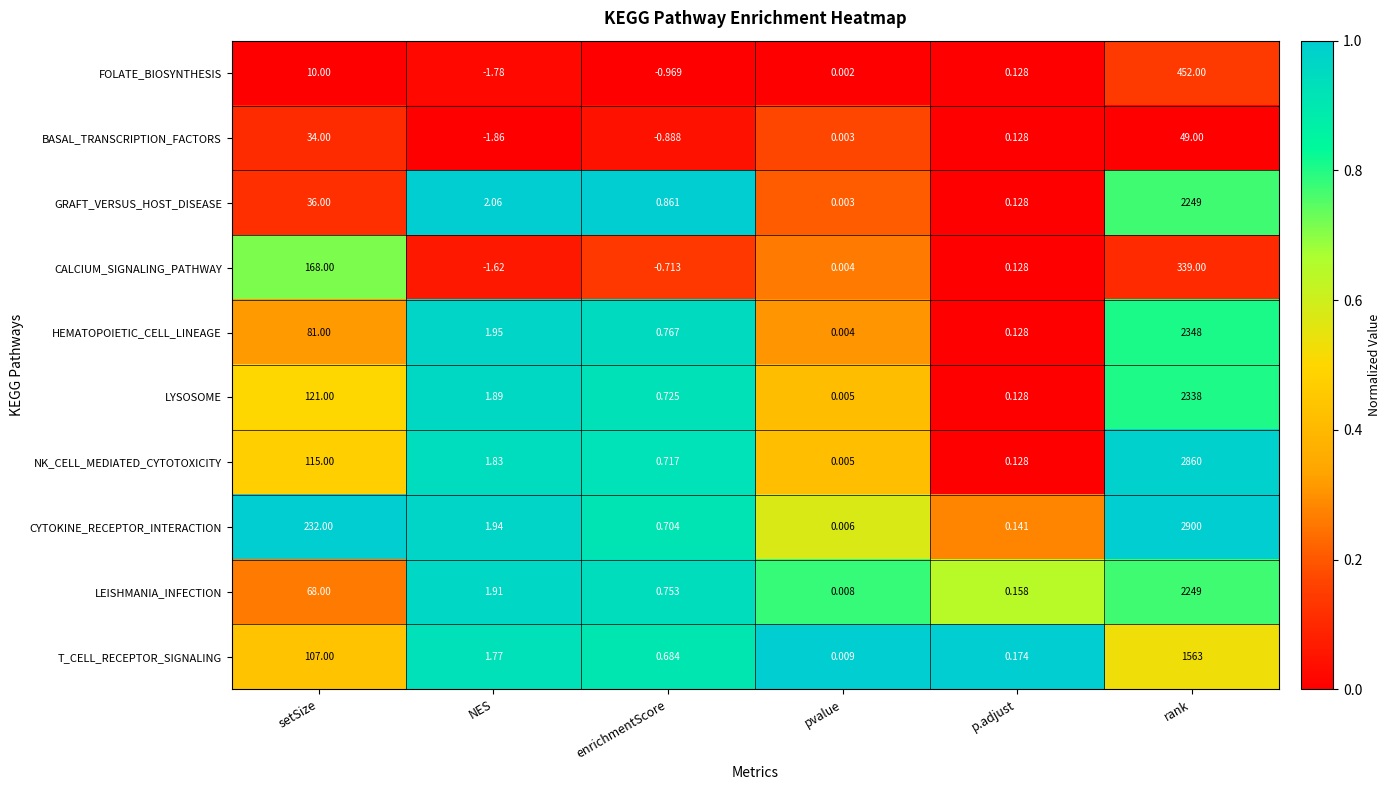

Rank the categories by CALCIUM_SIGNALING_PATHWAY value from highest to lowest.

rank, setSize, p.adjust, pvalue, enrichmentScore, NES